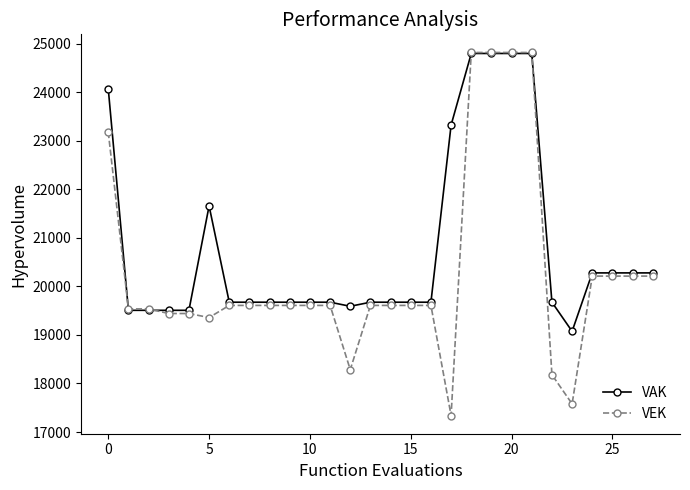

List the series in order of their overall mean, highest first.

VAK, VEK